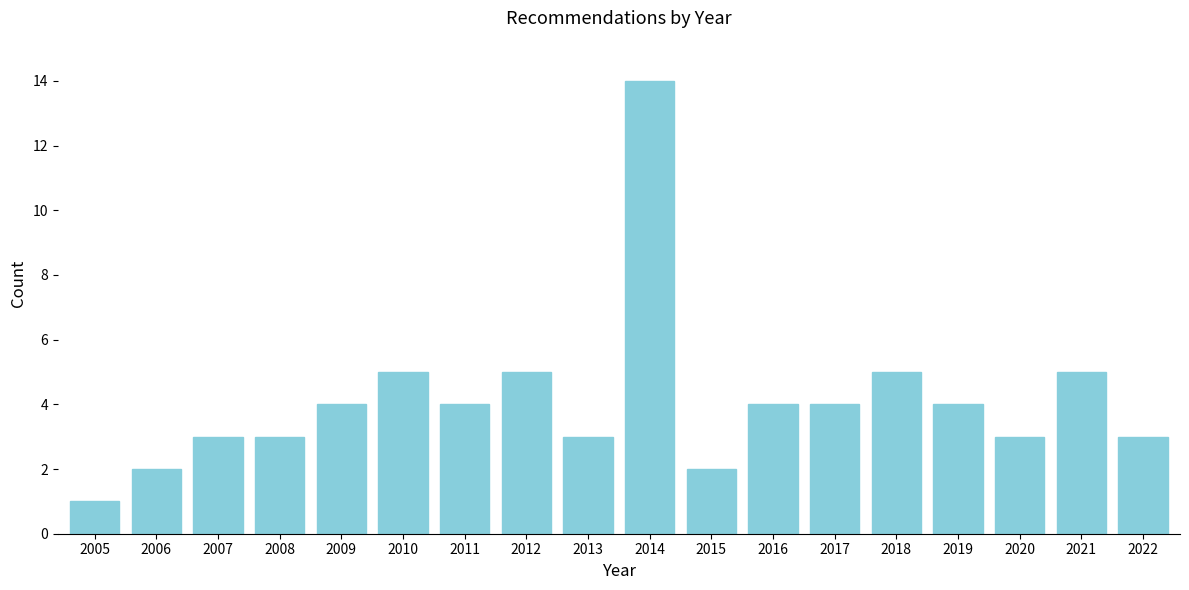

Reading left to right, list all the values displayed in this chart.

1	2	3	3	4	5	4	5	3	14	2	4	4	5	4	3	5	3